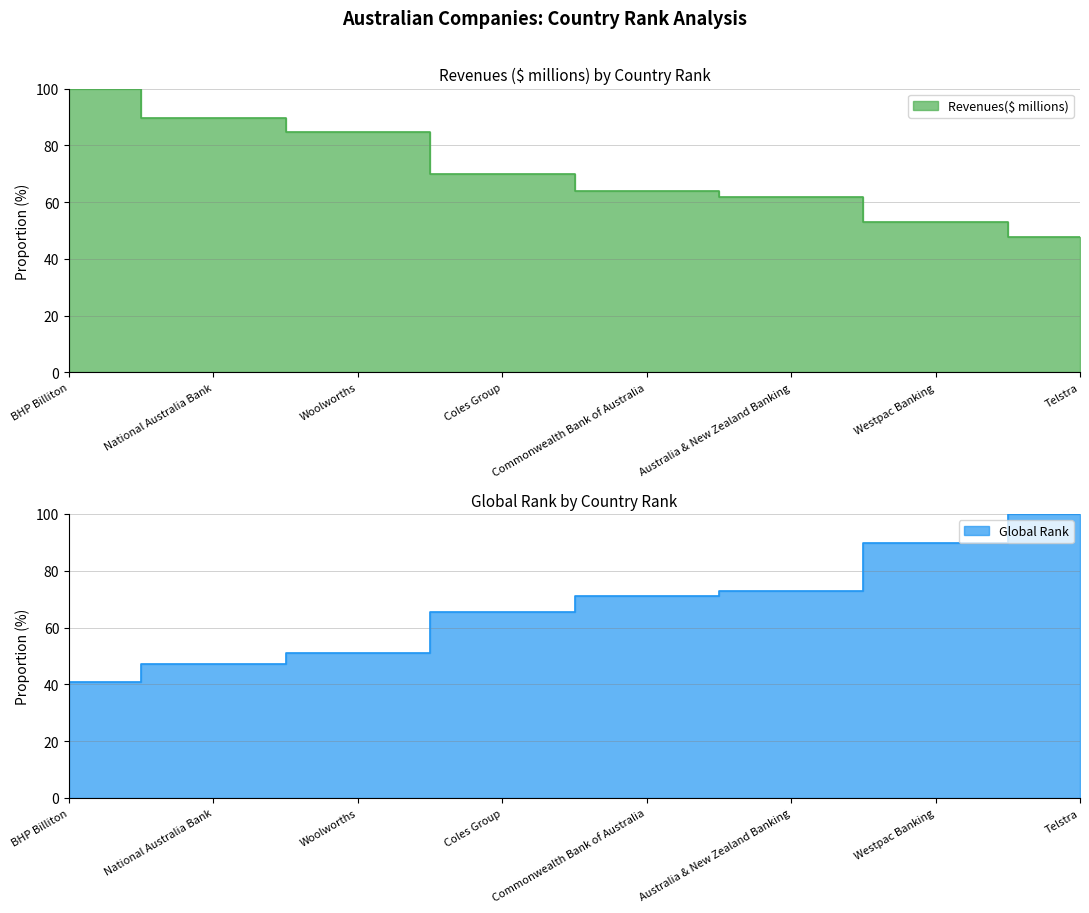

Rank the series by their average value, from highest to lowest.

Revenues($ millions), Global Rank